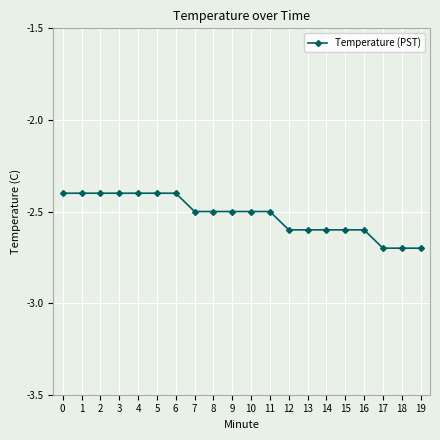

How many series are shown in this chart?

1